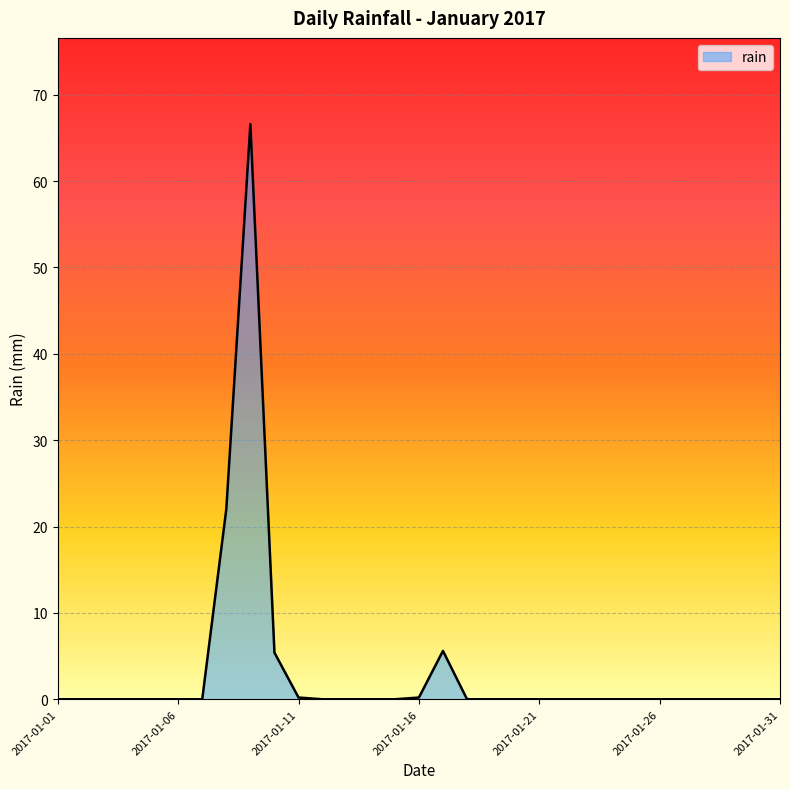

What is the greatest value displayed?

66.6